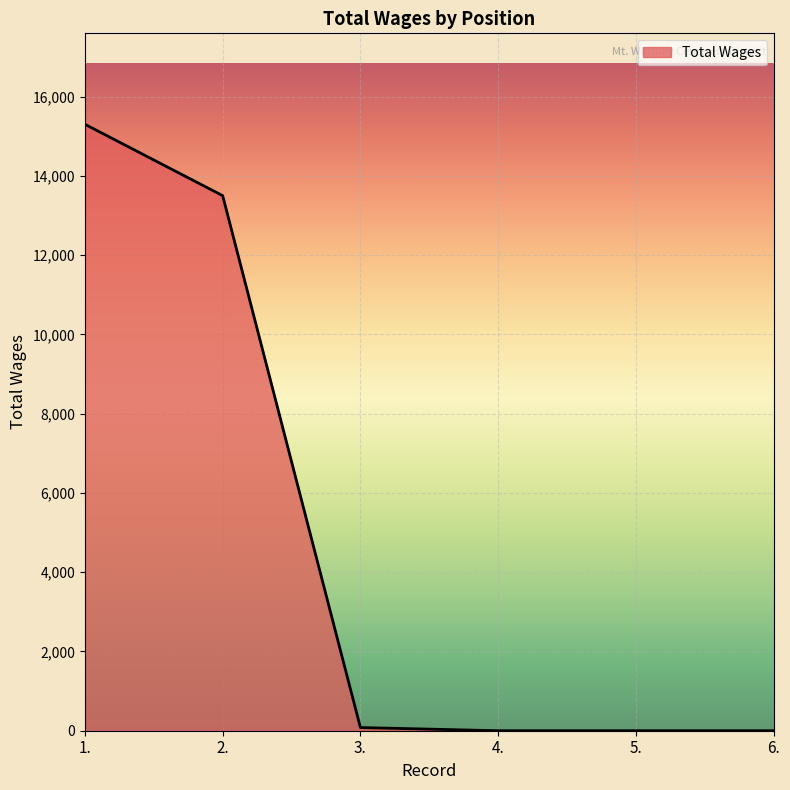

How many categories are shown in the chart?

6